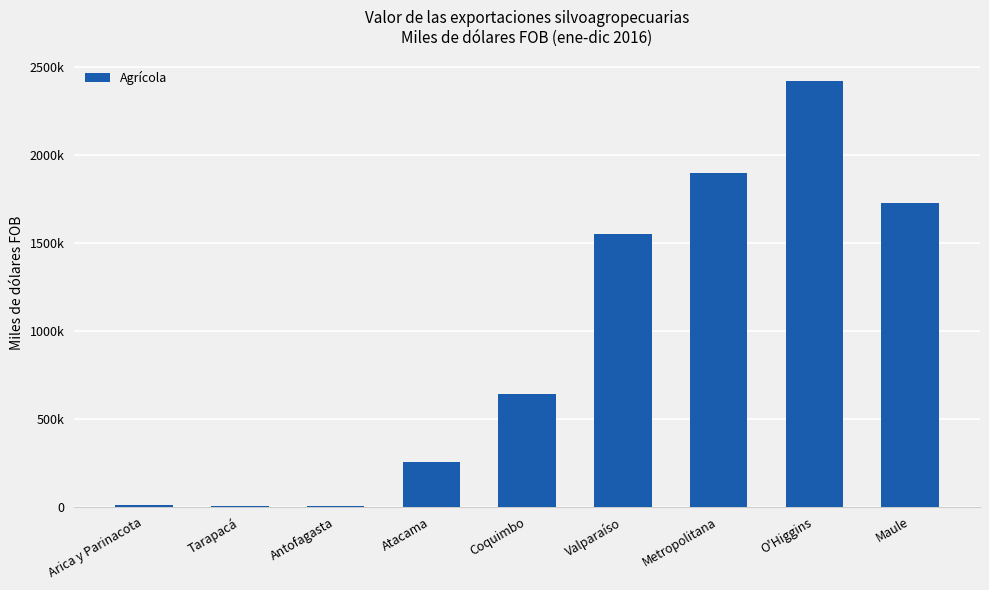

Does the chart contain stacked bars?

No